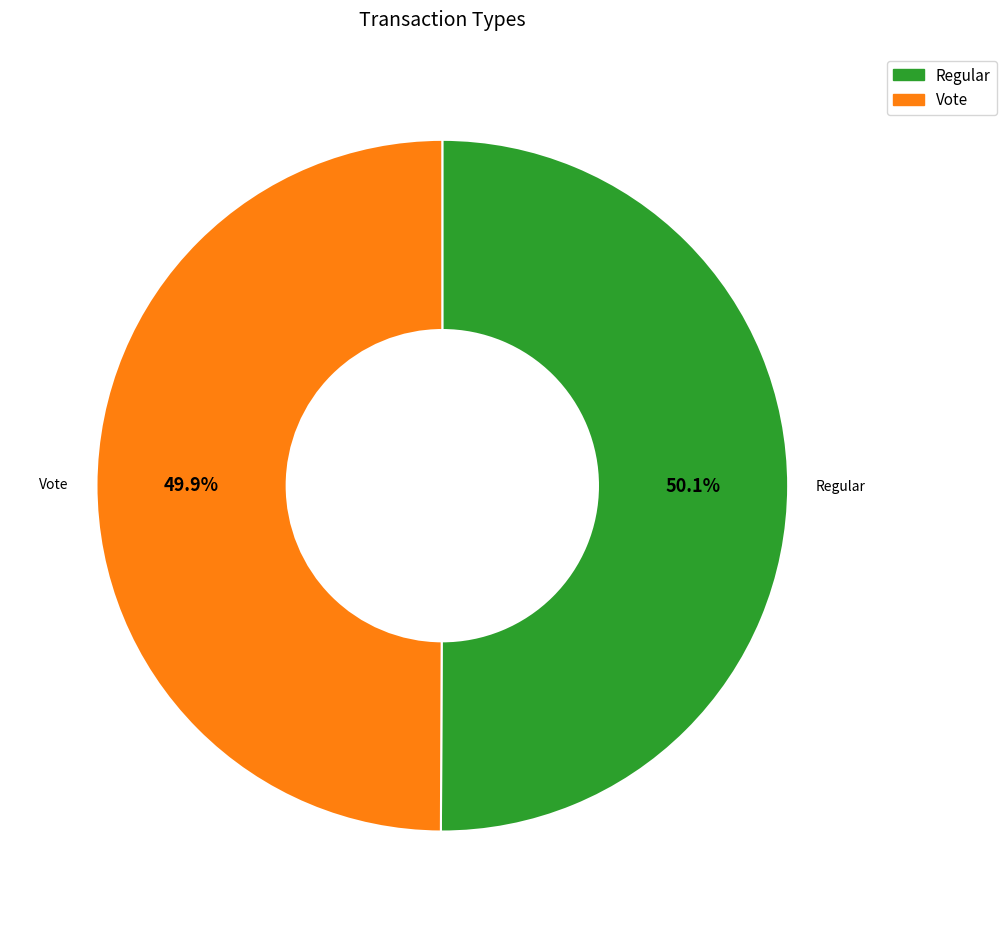

To the nearest percent, what is the average slice percentage?

50%